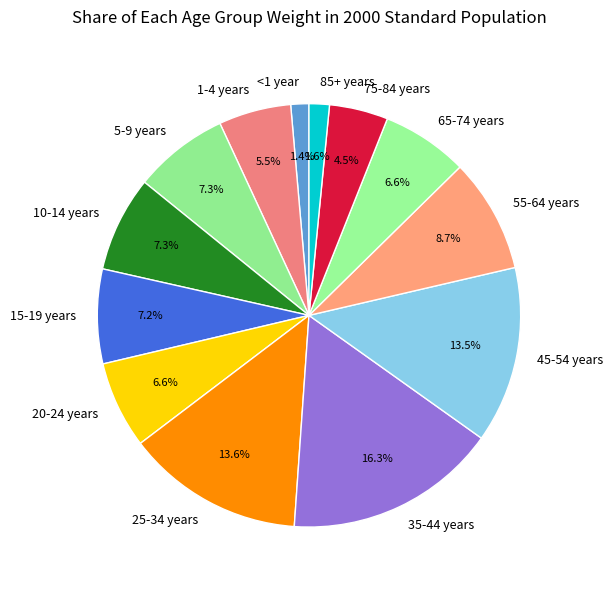

Count the number of slices in the pie.

13